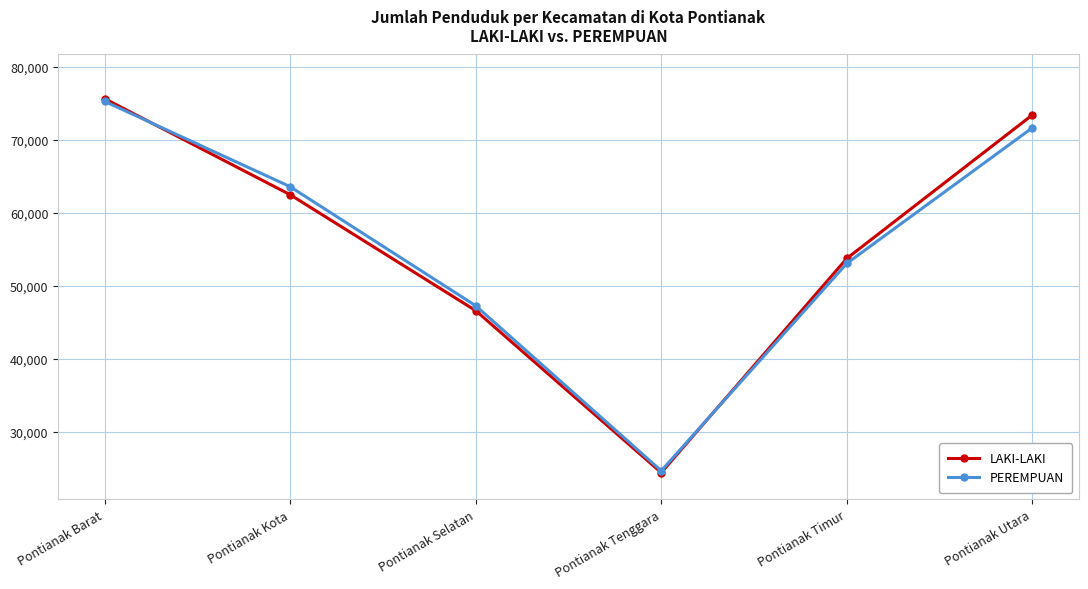

At which label does LAKI-LAKI first exceed 62468?

Pontianak Barat